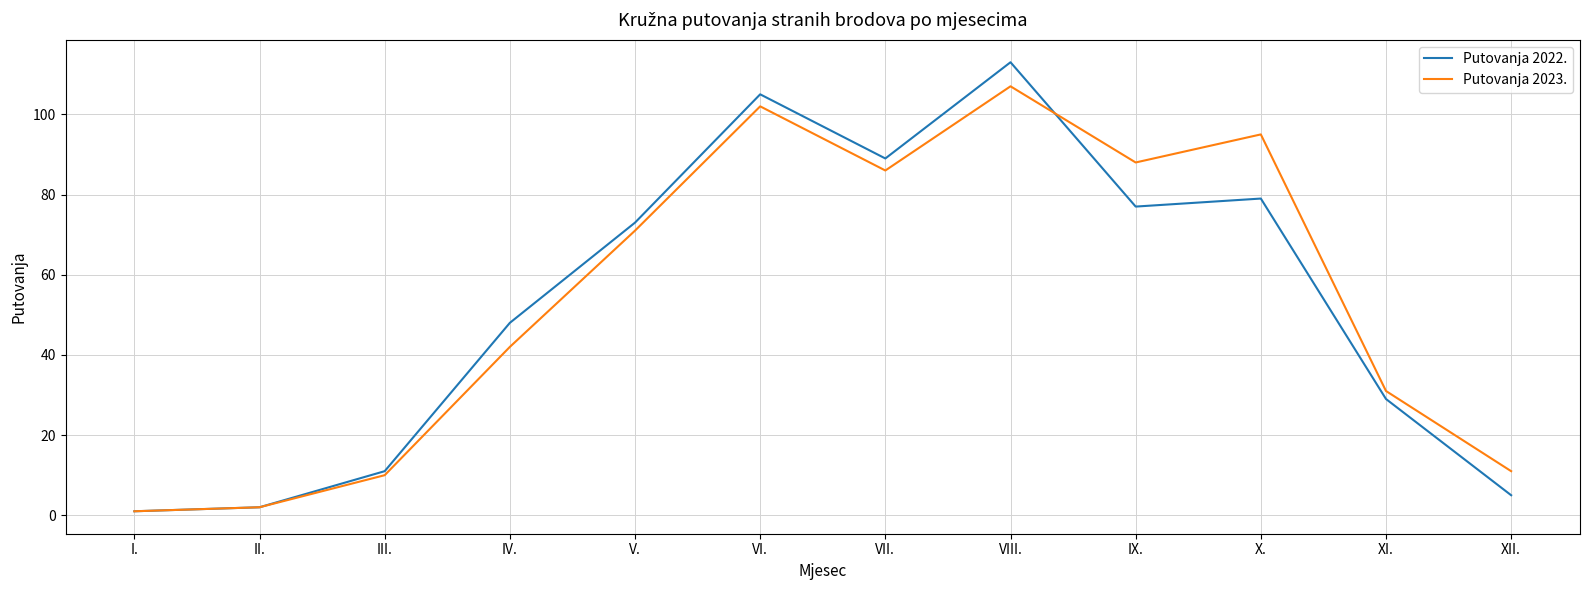

True or false: Putovanja 2022. and Putovanja 2023. intersect in this chart.

True